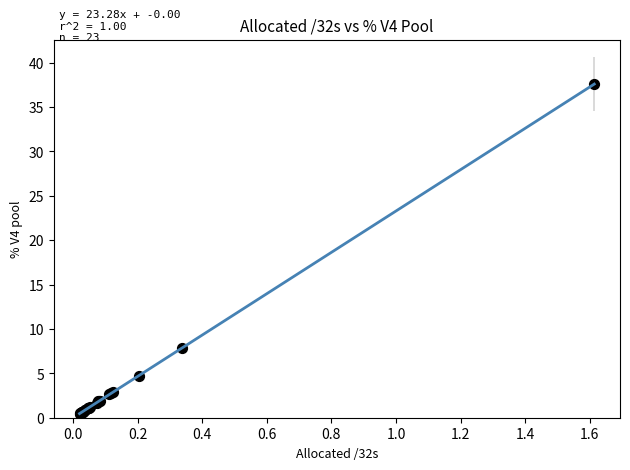

What Y value in the scatter plot is closest to 19?

7.8